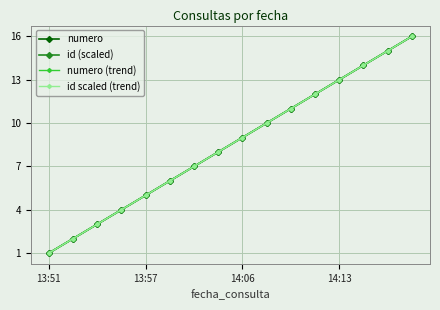

Does the chart have visible grid lines?

Yes